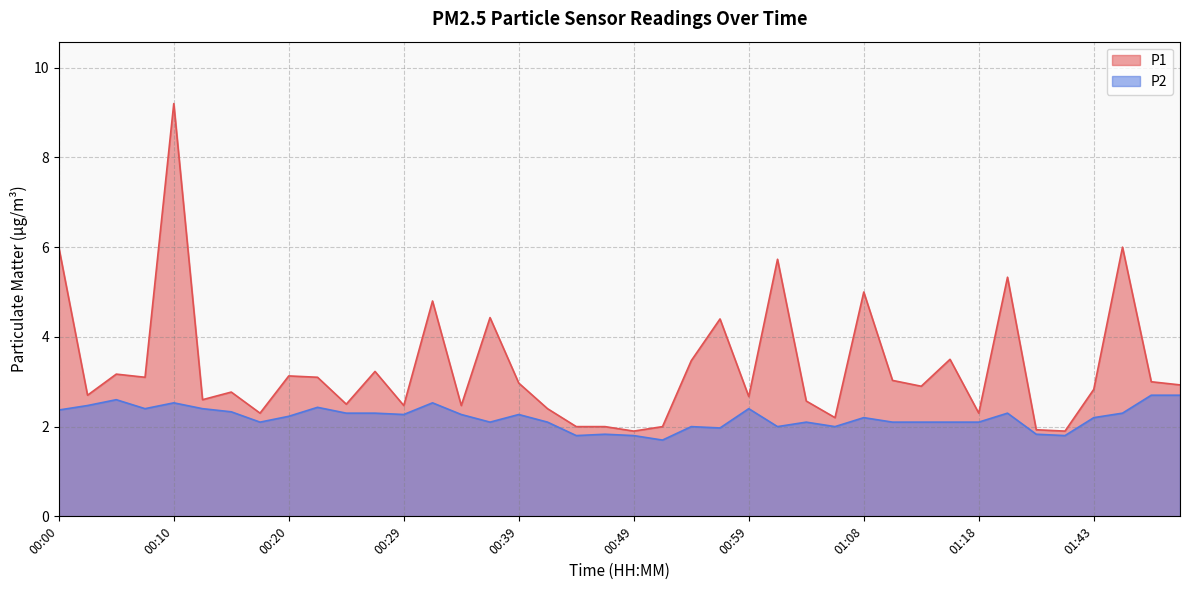

At which category is the sum across all series the highest?

00:10